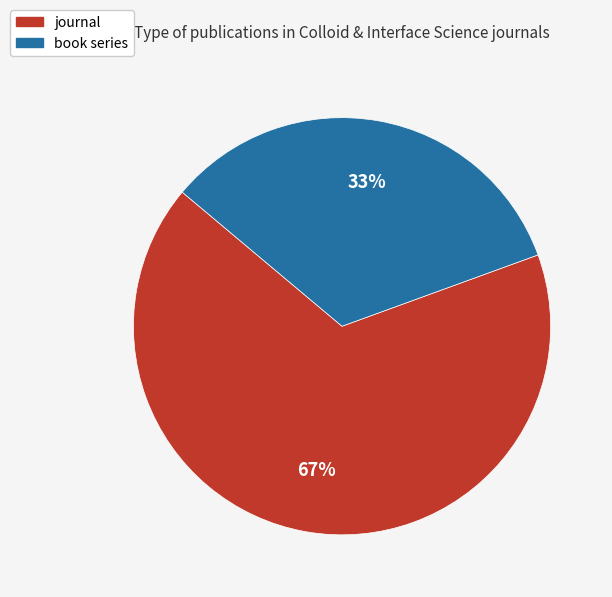

Count the number of slices in the pie.

2